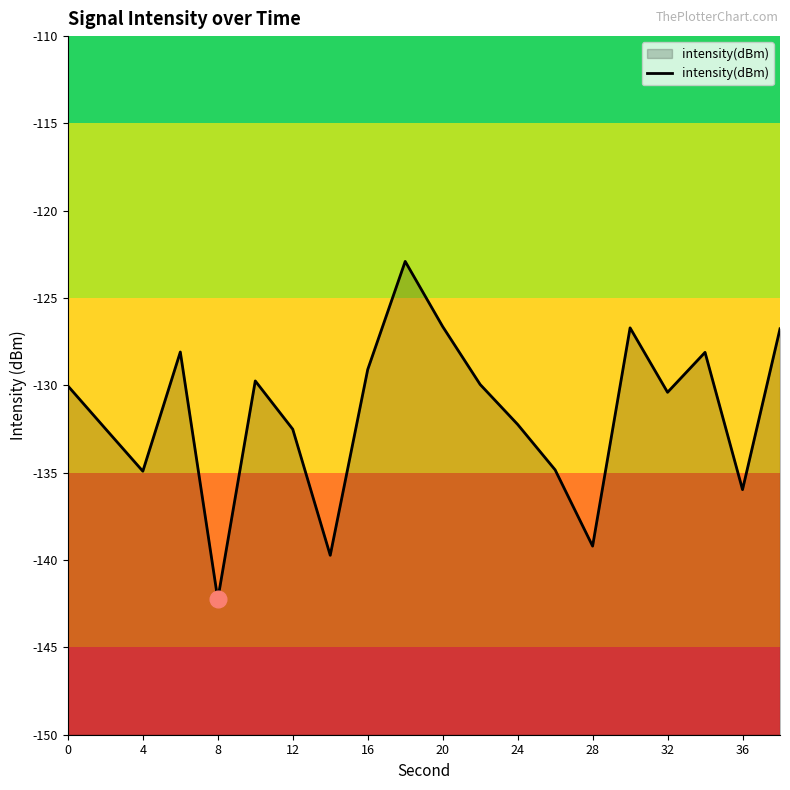

Reading right to left, what are all the values shown in this chart?

-126.8	-136.0	-128.1	-130.4	-126.7	-139.2	-134.8	-132.2	-129.9	-126.6	-122.9	-129.1	-139.7	-132.5	-129.7	-142.2	-128.1	-134.9	-132.5	-130.0